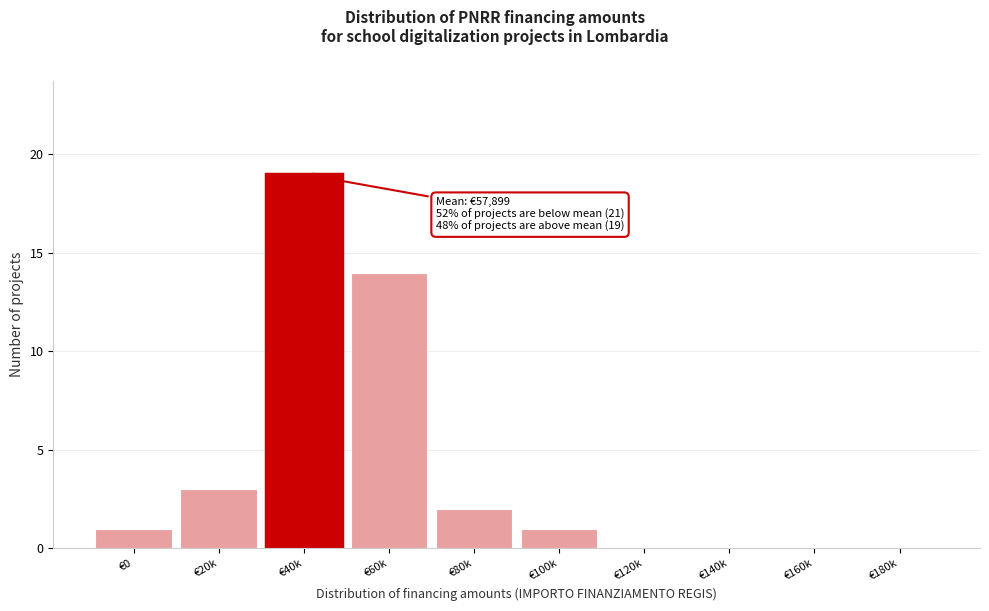

What is the sum of all values?

40